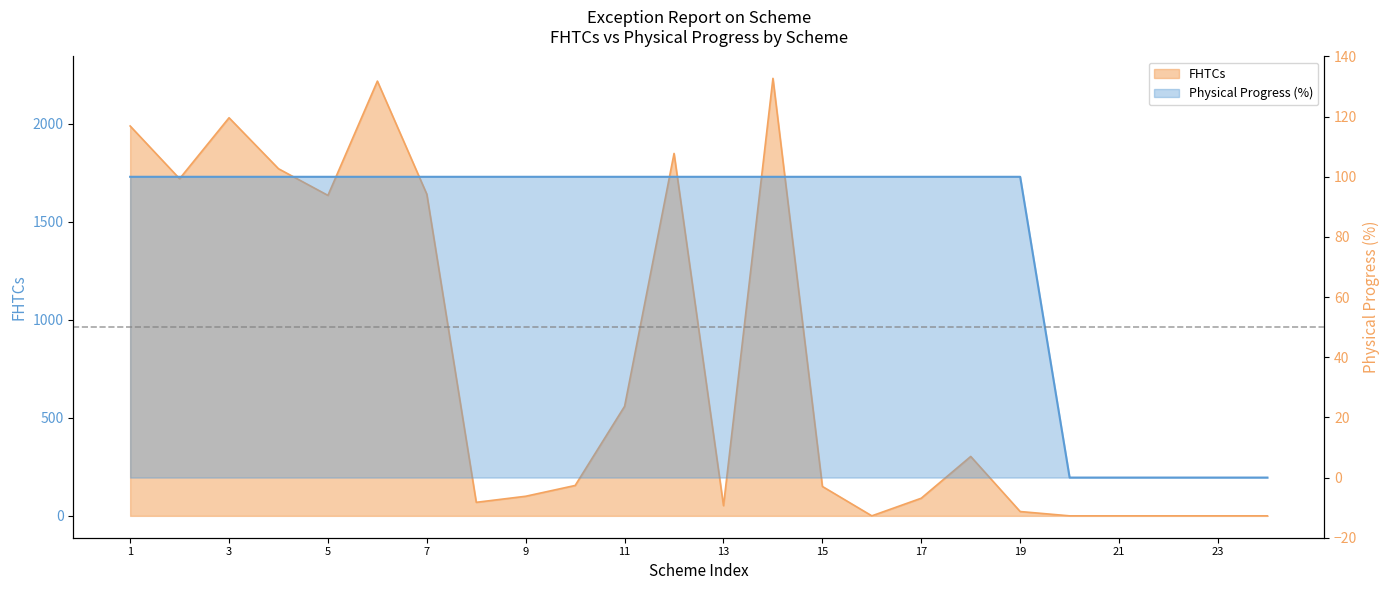

What are all the series names shown in the legend?

FHTCs, Physical Progress (%)